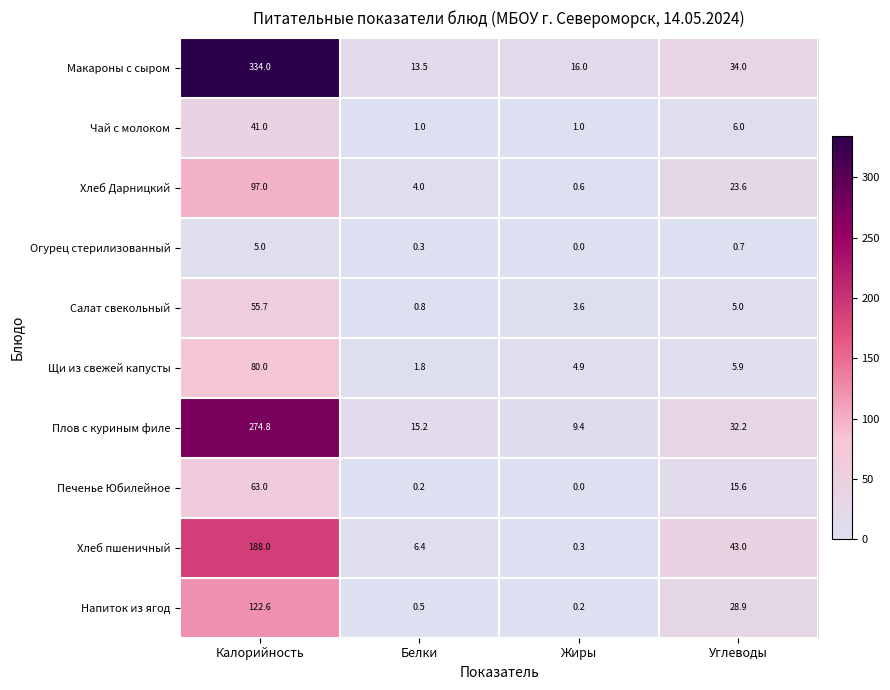

How many data points in Напиток из ягод are less than 28?

2